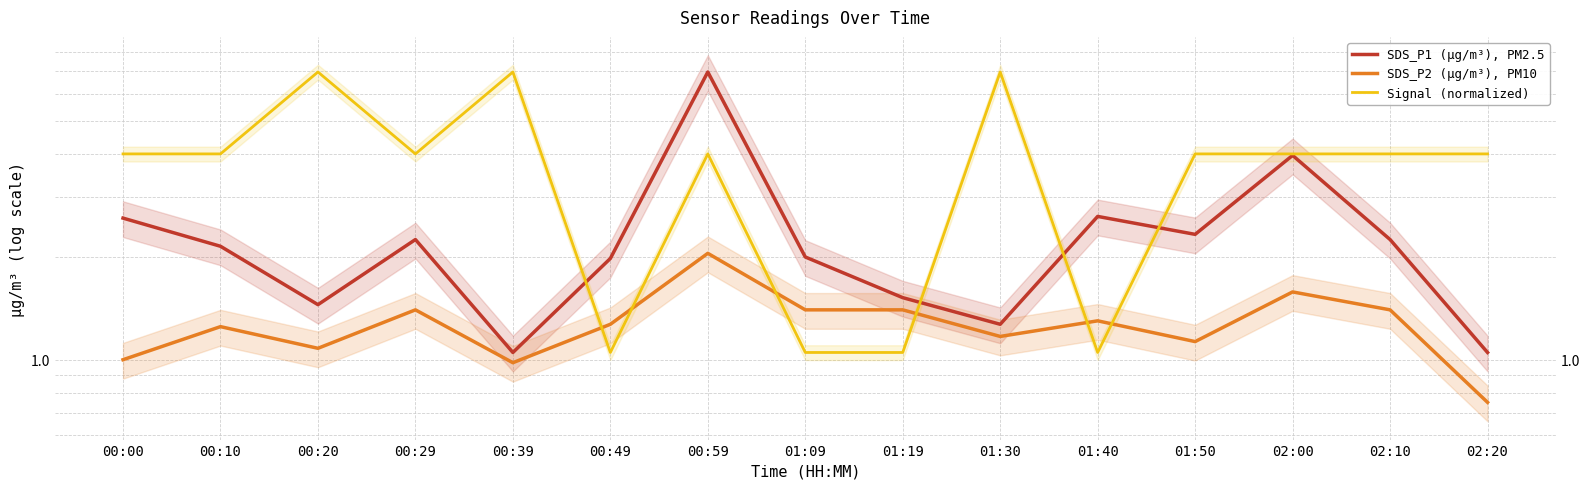

Where is the first local maximum for SDS_P1 (µg/m³), PM2.5?

00:29